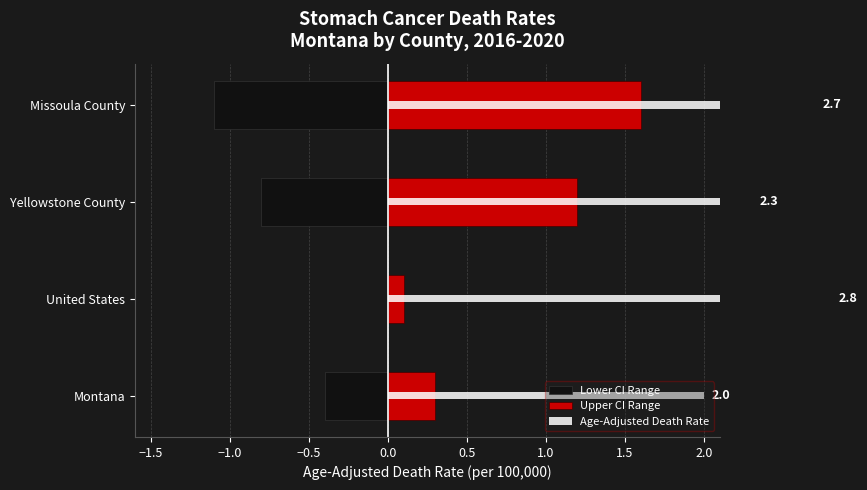

What is the smallest value displayed?

-1.1